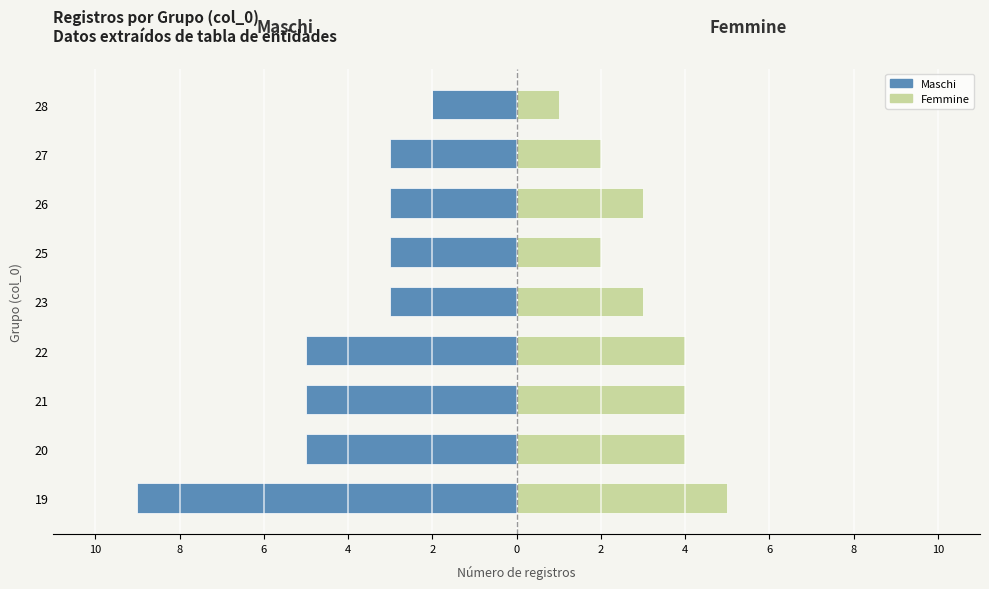

What is the value of the Femmine bar at the 5th from the left?

3